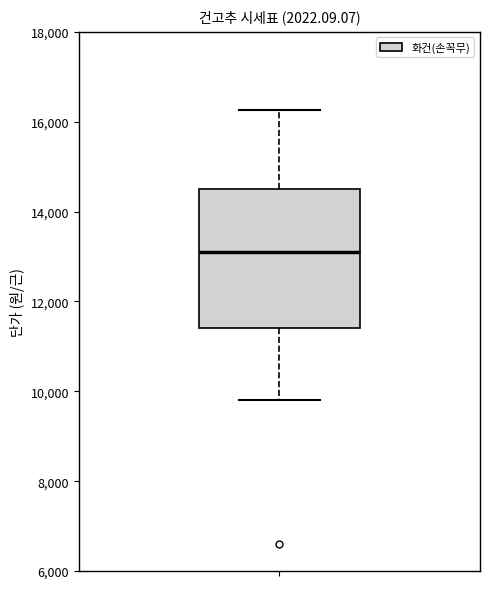

Read this box plot against the y-axis: the position of the median line, the range covered by the box, and the ends of both whiskers. The values are not printed on the chart, so give them approximately, as read against the axis.

median 13200, box 11400 to 14600, whiskers 9800 to 16200